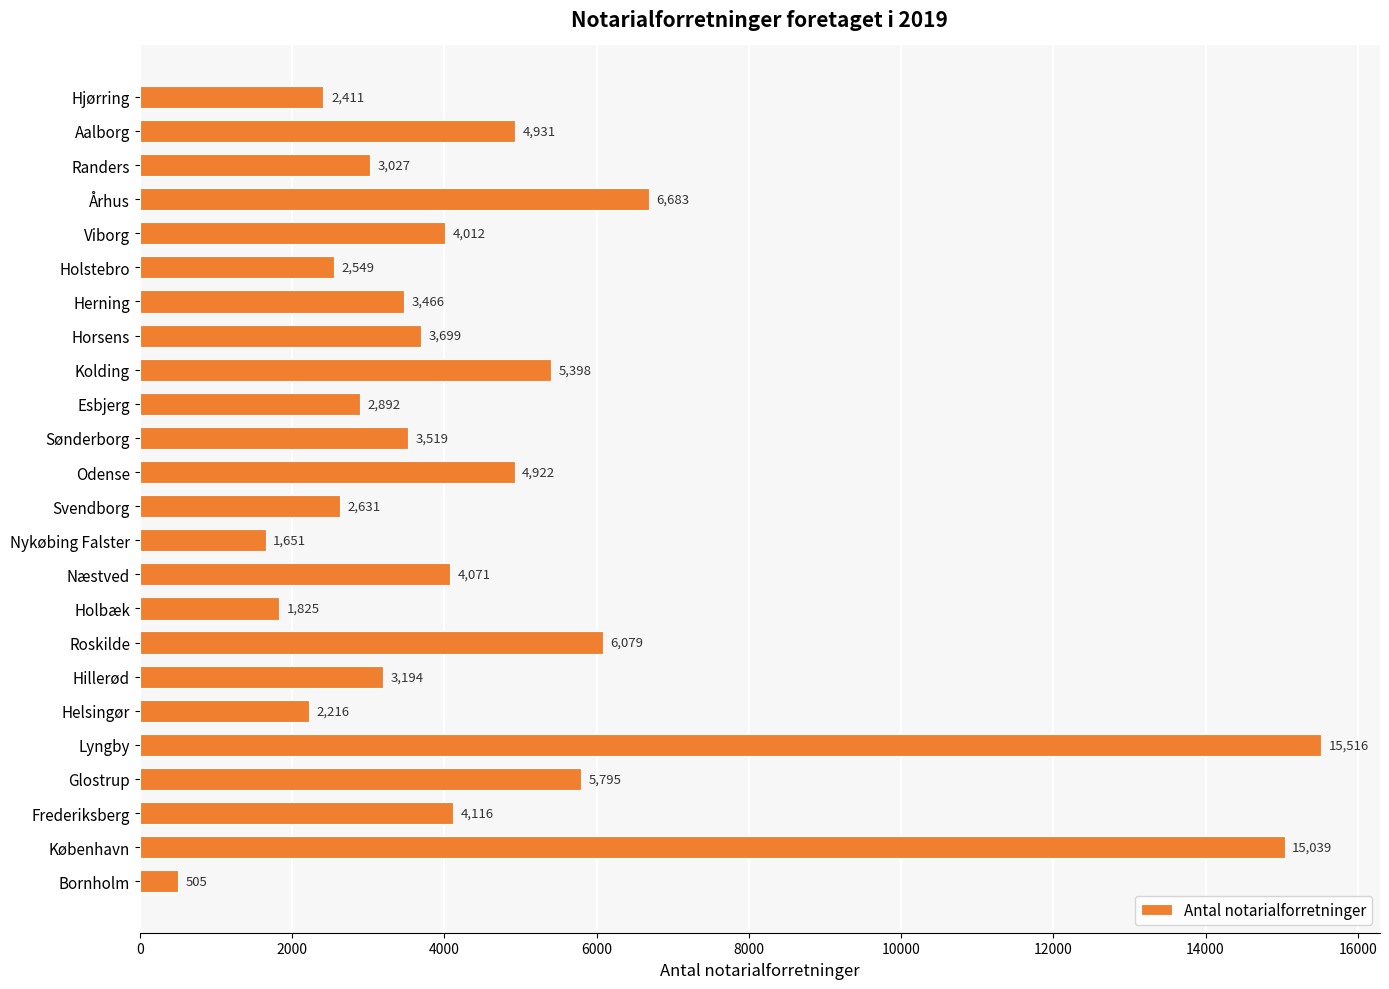

Rank the categories by value from lowest to highest.

Bornholm, Nykøbing Falster, Holbæk, Helsingør, Hjørring, Holstebro, Svendborg, Esbjerg, Randers, Hillerød, Herning, Sønderborg, Horsens, Viborg, Næstved, Frederiksberg, Odense, Aalborg, Kolding, Glostrup, Roskilde, Århus, København, Lyngby